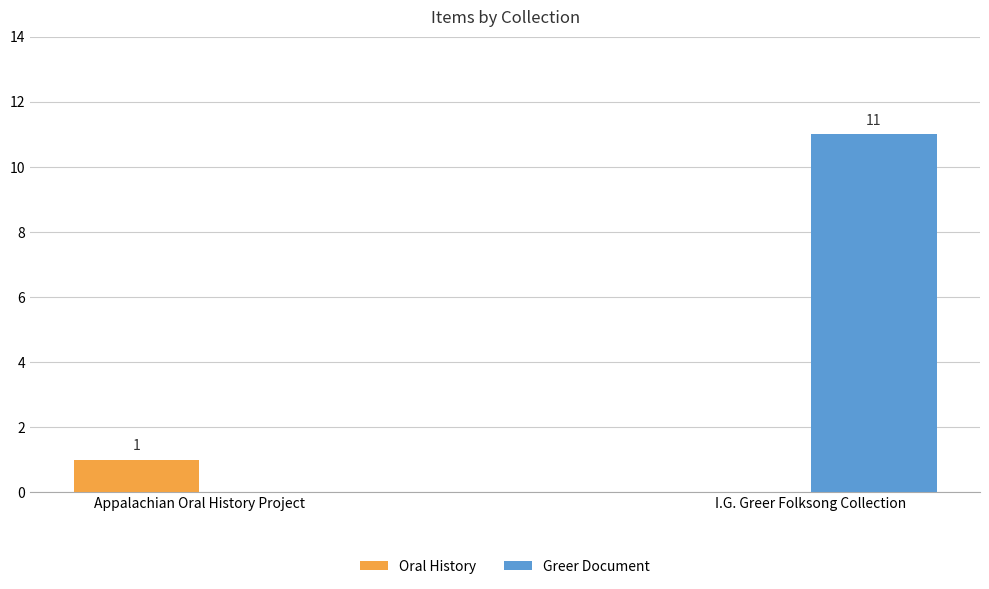

What is the sum of the Greer Document values at Appalachian Oral History Project and I.G. Greer Folksong Collection?

11